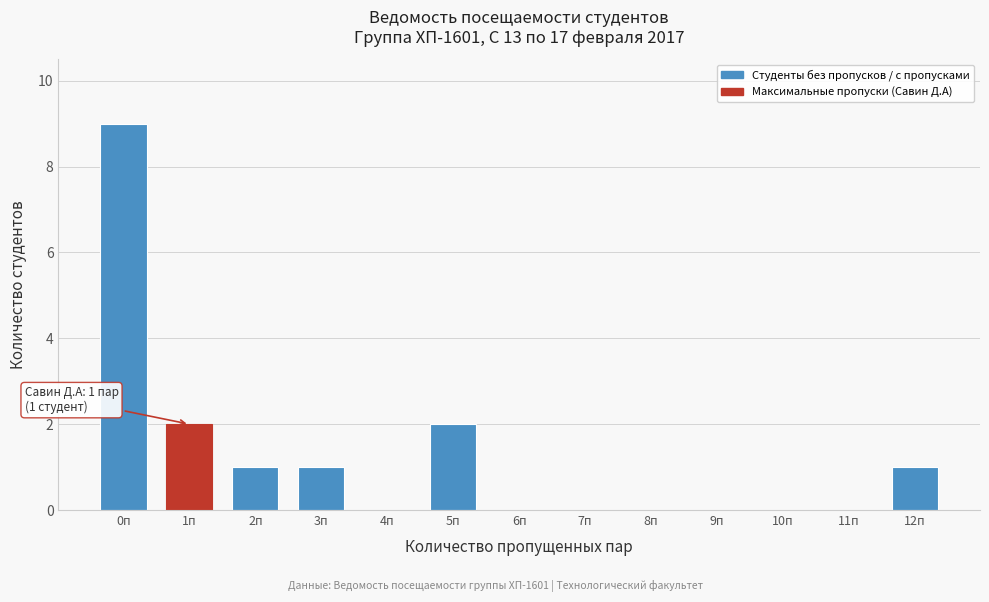

Reading right to left, what are all the values shown in this chart?

12п=1	11п=0	10п=0	9п=0	8п=0	7п=0	6п=0	5п=2	4п=0	3п=1	2п=1	1п=2	0п=9